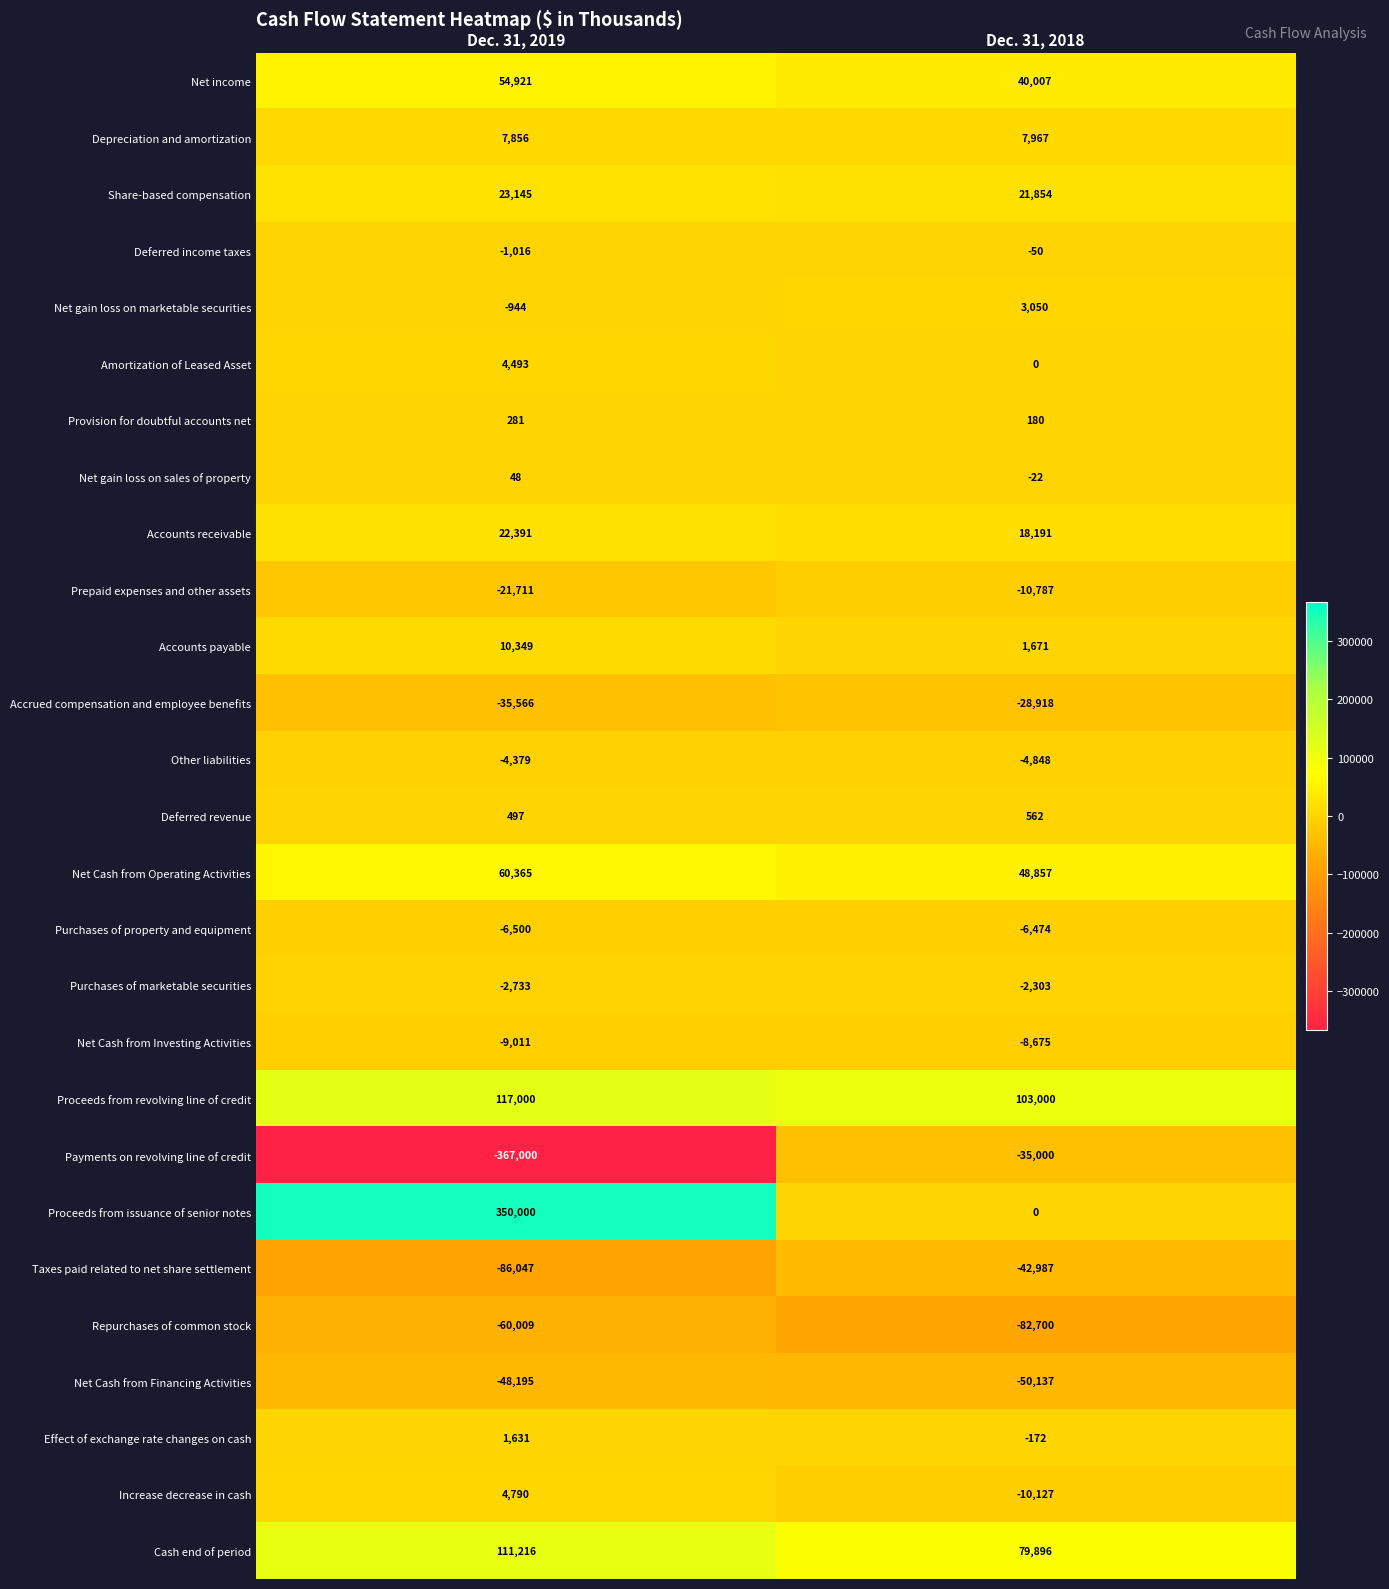

List the series in order of their peak value, lowest first.

Repurchases of common stock, Net Cash from Financing Activities, Taxes paid related to net share settlement, Payments on revolving line of credit, Accrued compensation and employee benefits, Prepaid expenses and other assets, Net Cash from Investing Activities, Purchases of property and equipment, Other liabilities, Purchases of marketable securities, Deferred income taxes, Net gain loss on sales of property, Provision for doubtful accounts net, Deferred revenue, Effect of exchange rate changes on cash, Net gain loss on marketable securities, Amortization of Leased Asset, Increase decrease in cash, Depreciation and amortization, Accounts payable, Accounts receivable, Share-based compensation, Net income, Net Cash from Operating Activities, Cash end of period, Proceeds from revolving line of credit, Proceeds from issuance of senior notes